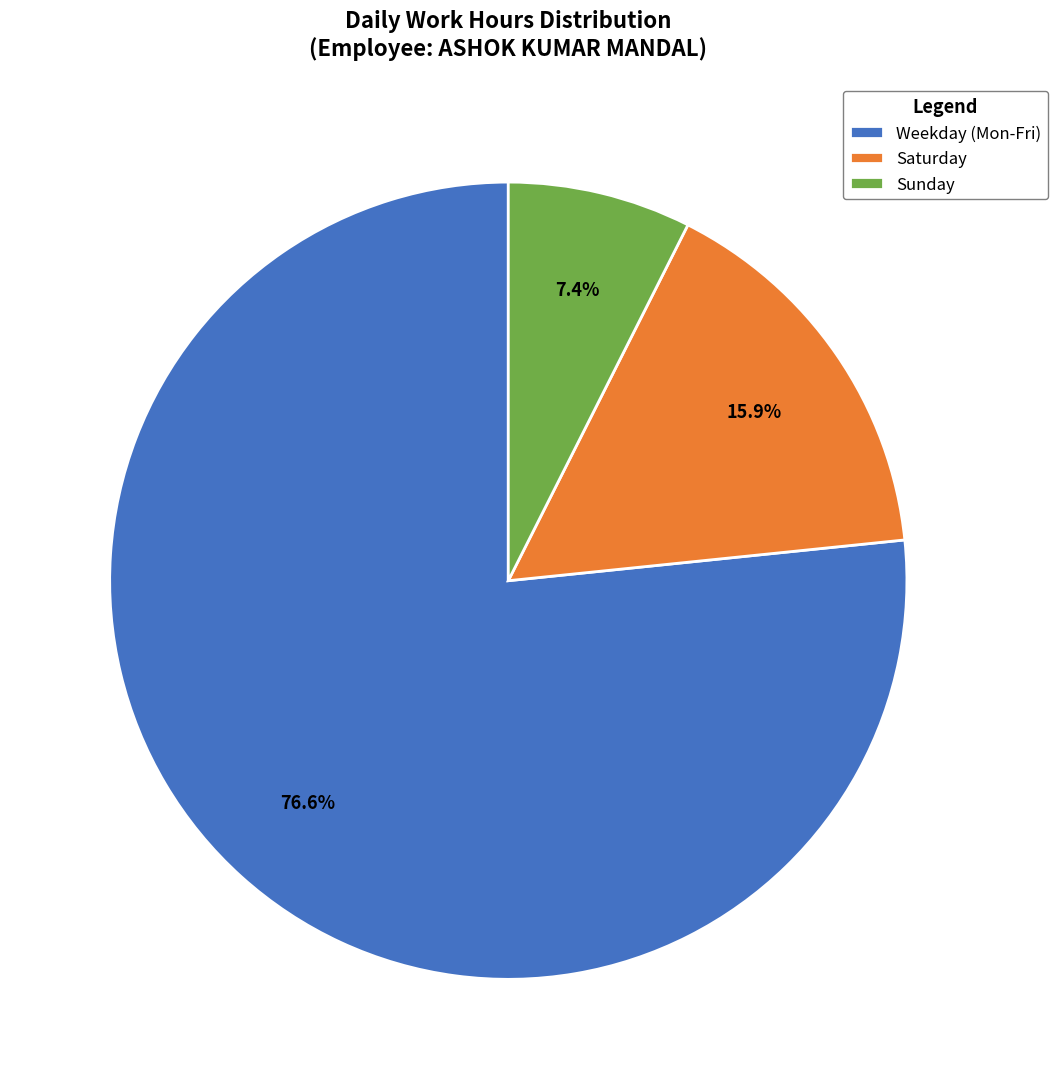

Which has a higher value, Weekday (Mon-Fri) or Saturday?

Weekday (Mon-Fri)